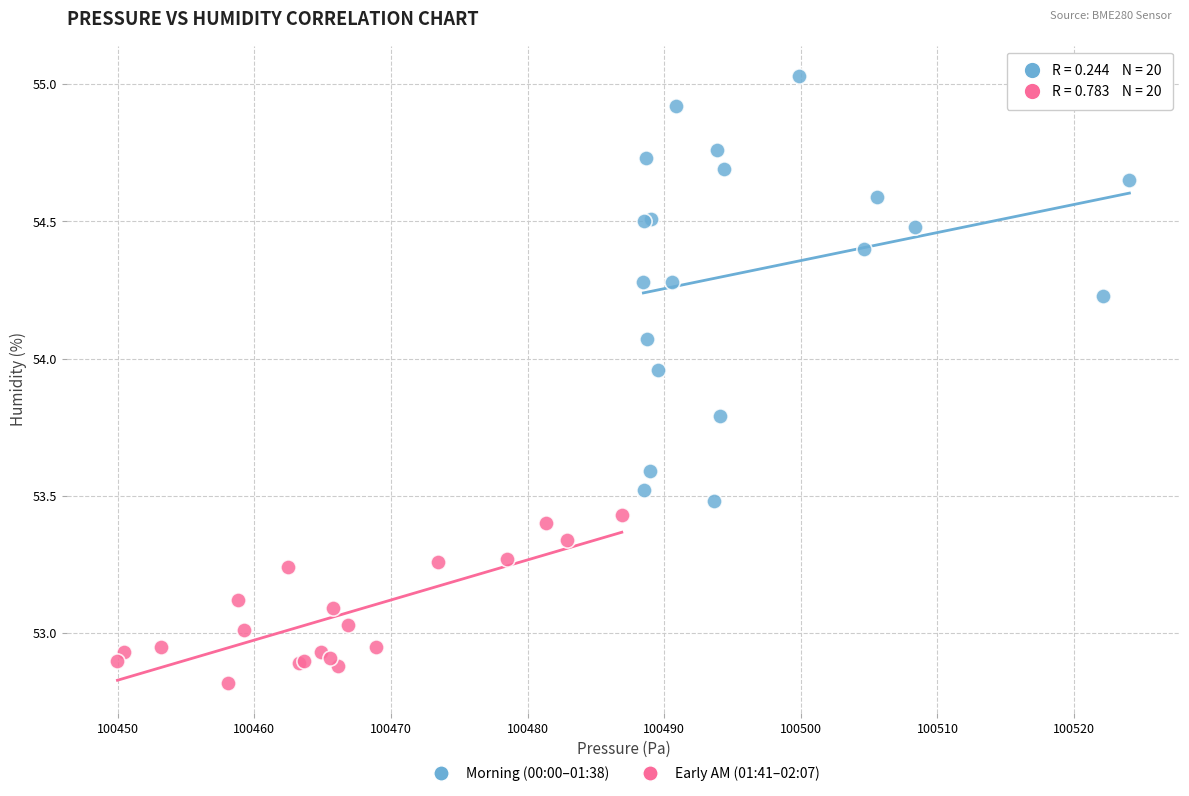

Which series reaches the minimum Y coordinate?

Early AM (01:41–02:07)